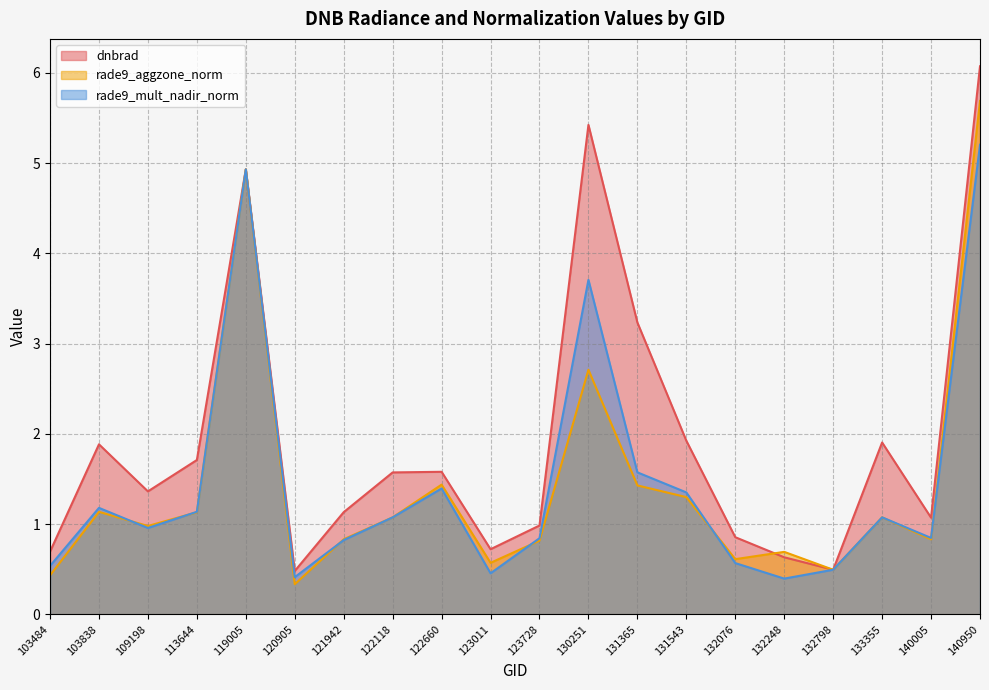

Which series has the largest total across all categories?

dnbrad